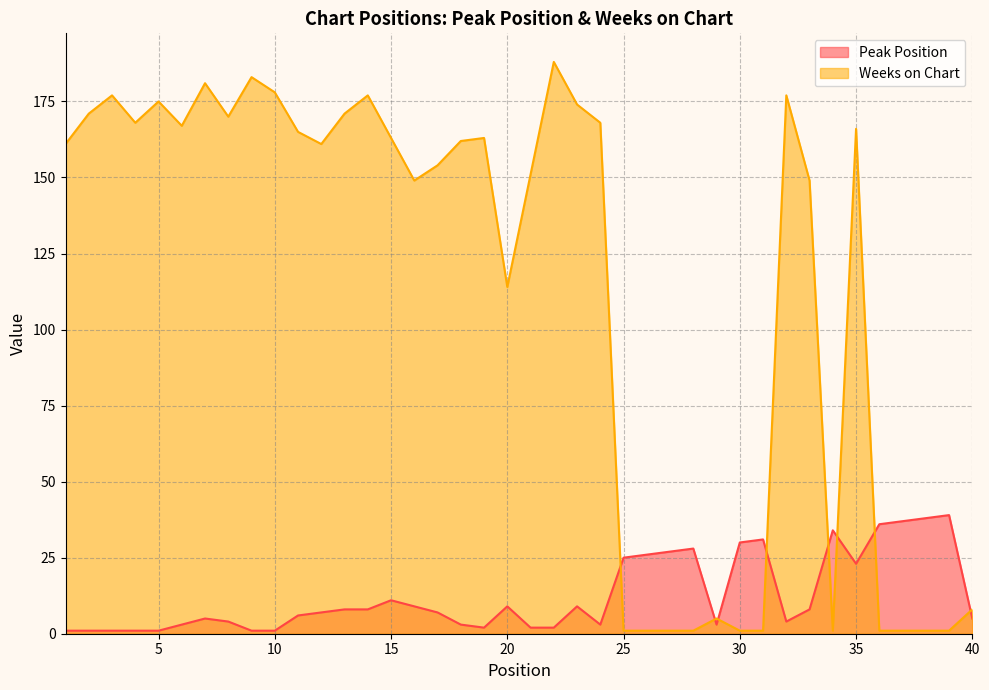

Between which two adjacent categories do Weeks on Chart and Peak Position first intersect?

24 and 25